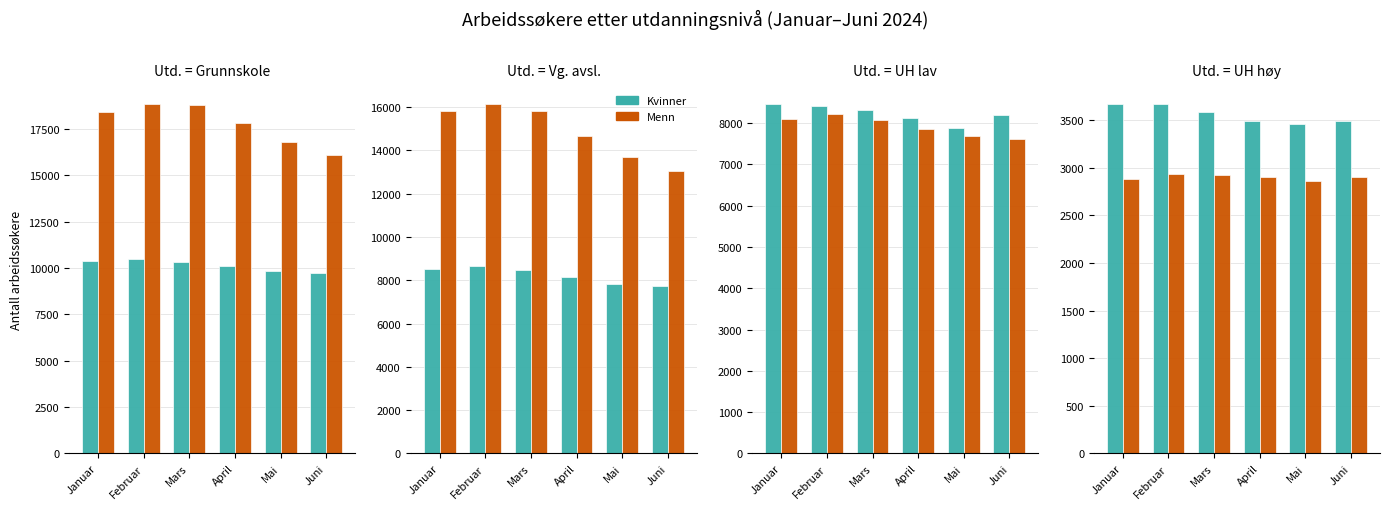

What is the average value of the Menn series?

2900